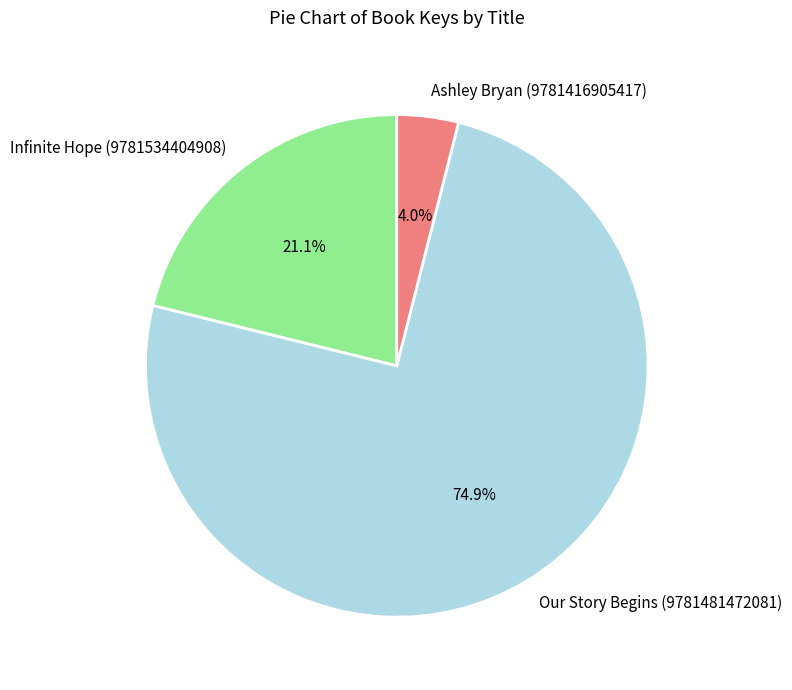

Rank the categories by value from highest to lowest.

Our Story Begins (9781481472081), Infinite Hope (9781534404908), Ashley Bryan (9781416905417)